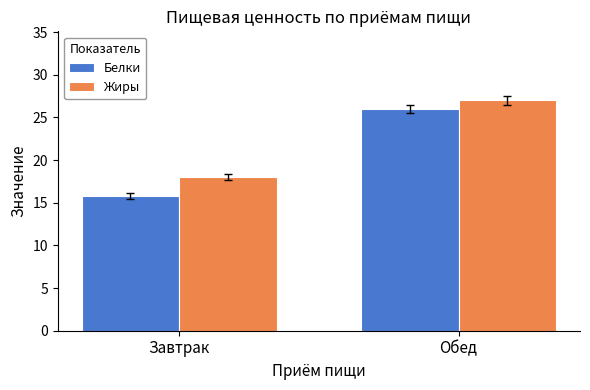

Rank the categories by Белки value from highest to lowest.

Обед, Завтрак